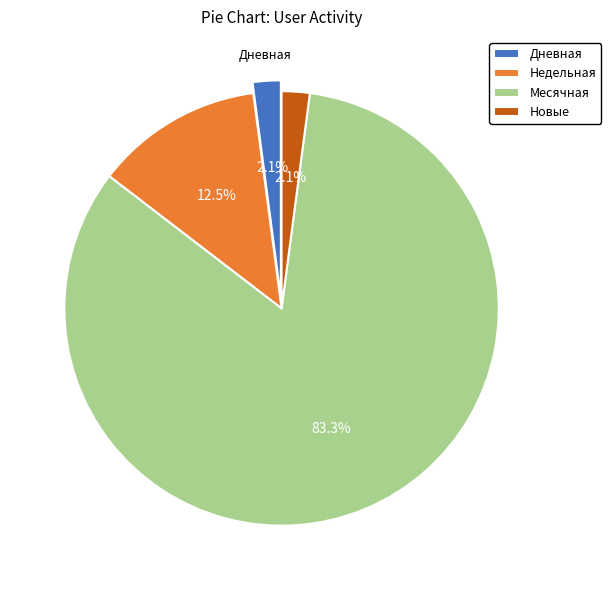

To the nearest percent, what is the difference between the largest and smallest slice percentages?

81%